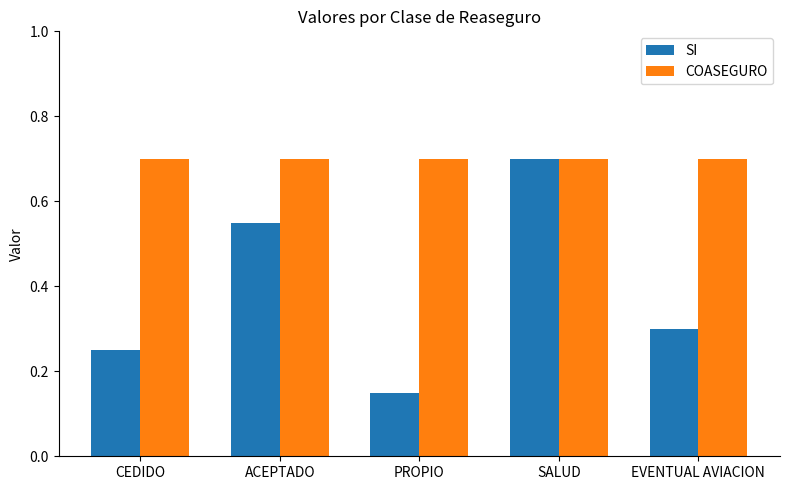

At how many categories does at least one series exceed 0?

5